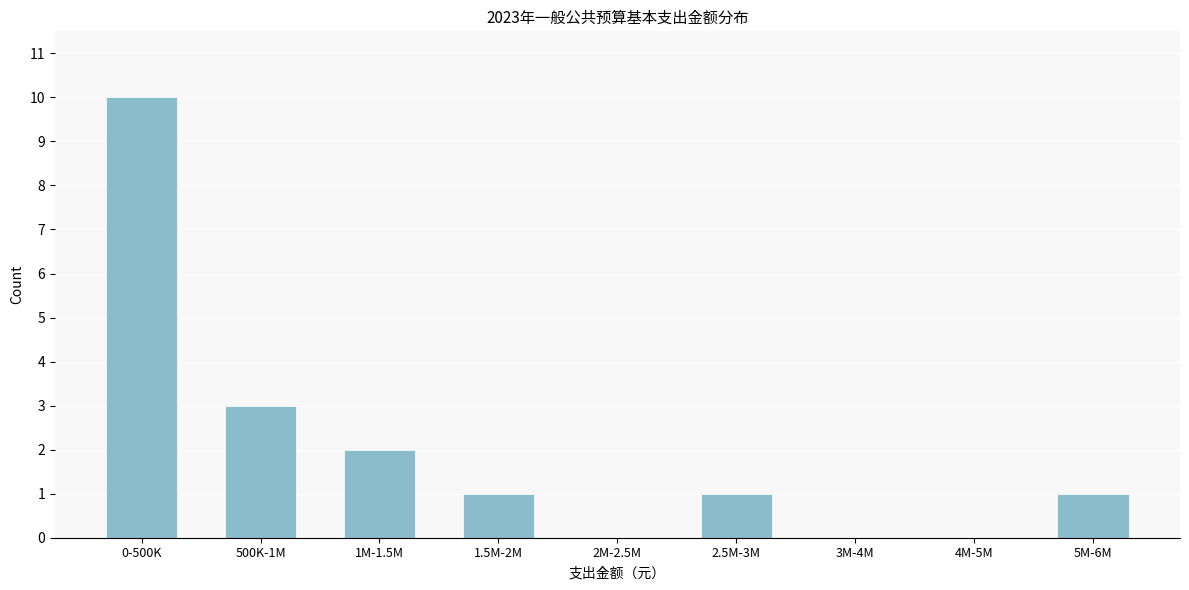

Reading left to right, transcribe all the data shown in this chart.

0-500K=10	500K-1M=3	1M-1.5M=2	1.5M-2M=1	2M-2.5M=0	2.5M-3M=1	3M-4M=0	4M-5M=0	5M-6M=1